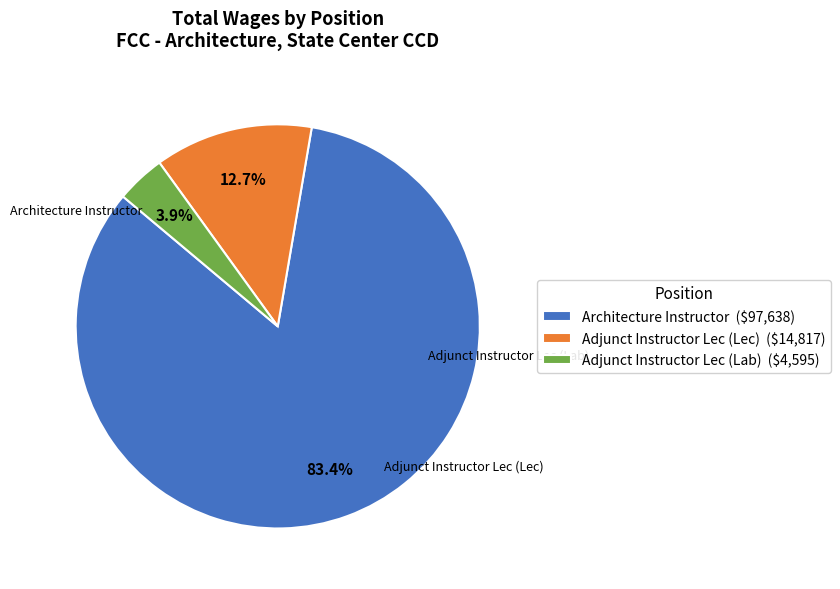

What is the largest slice in the pie chart?

Architecture Instructor